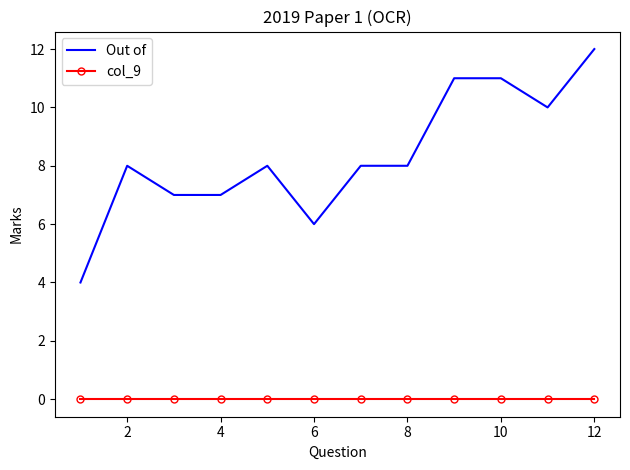

Which series has the largest range (max minus min)?

Out of